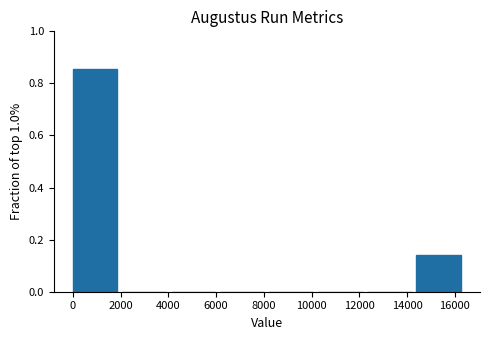

Reading left to right, list every bar in this chart as the range it spans on the x-axis followed by its height. Neither the bar edges nor the heights are printed on the chart, so give them approximately, as read against the axes.

0 to 2000: 0.86
2000 to 4200: 0
4200 to 6200: 0
6200 to 8200: 0
8200 to 10200: 0
10200 to 12400: 0
12400 to 14400: 0
14400 to 16400: 0.14